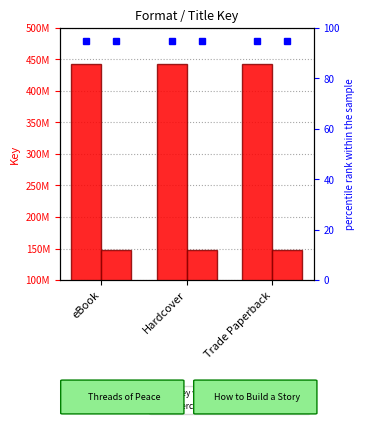

At which label is How to Build a Story closest to 147785102?

eBook